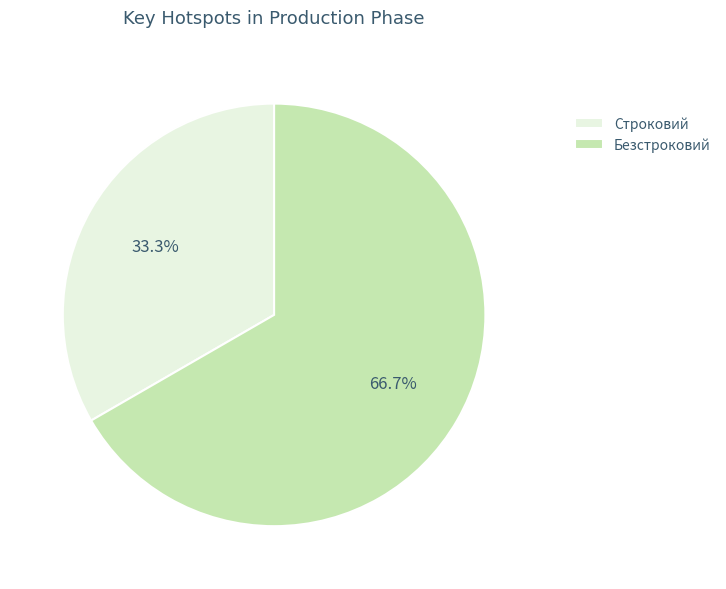

To the nearest percent, what is the average slice percentage?

50%